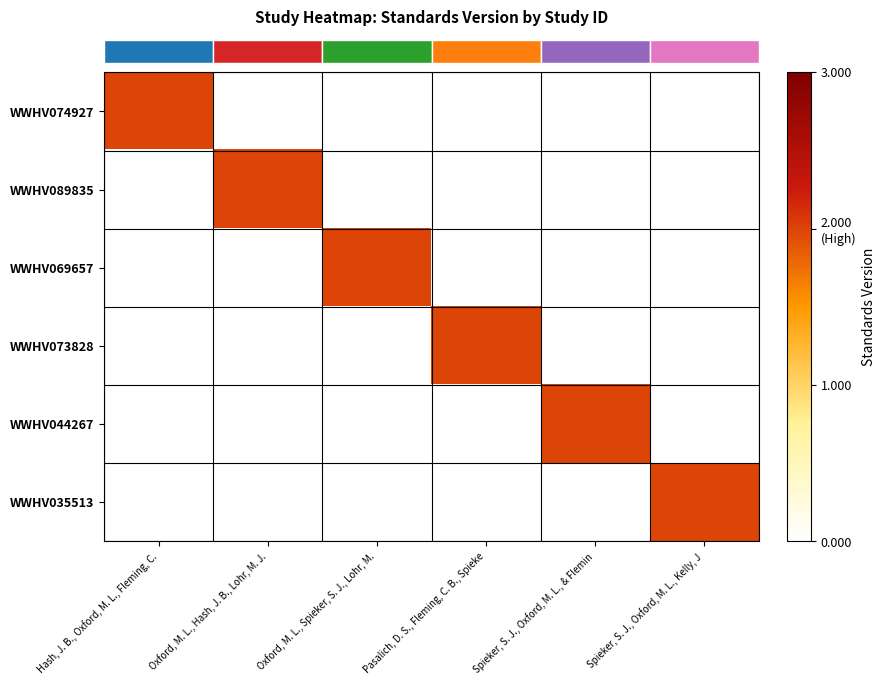

At how many categories does at least one series exceed 0?

6